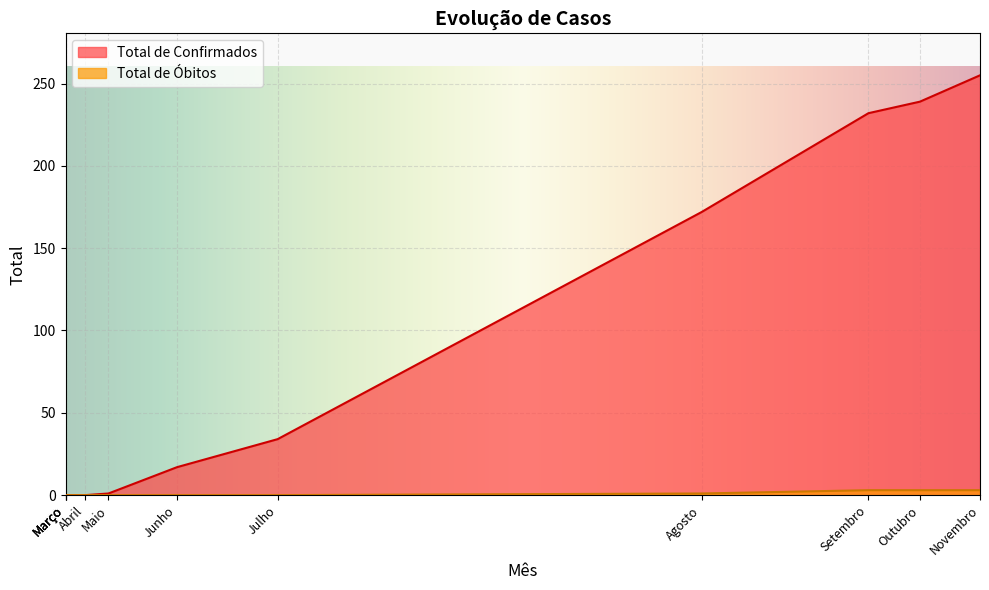

At Março, list the series in order from smallest to largest.

Total de Confirmados, Total de Óbitos